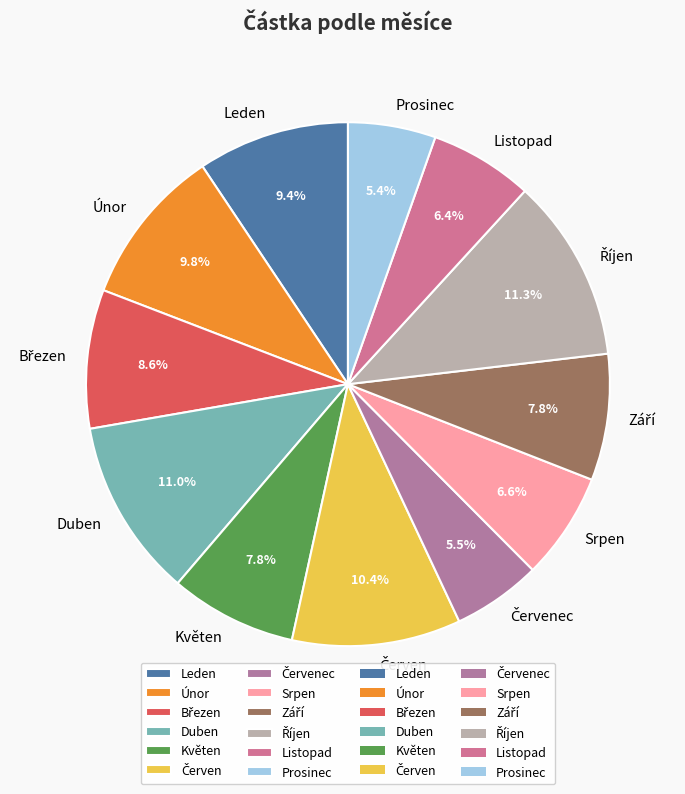

What percentage do Srpen and Duben together represent?

17.6%